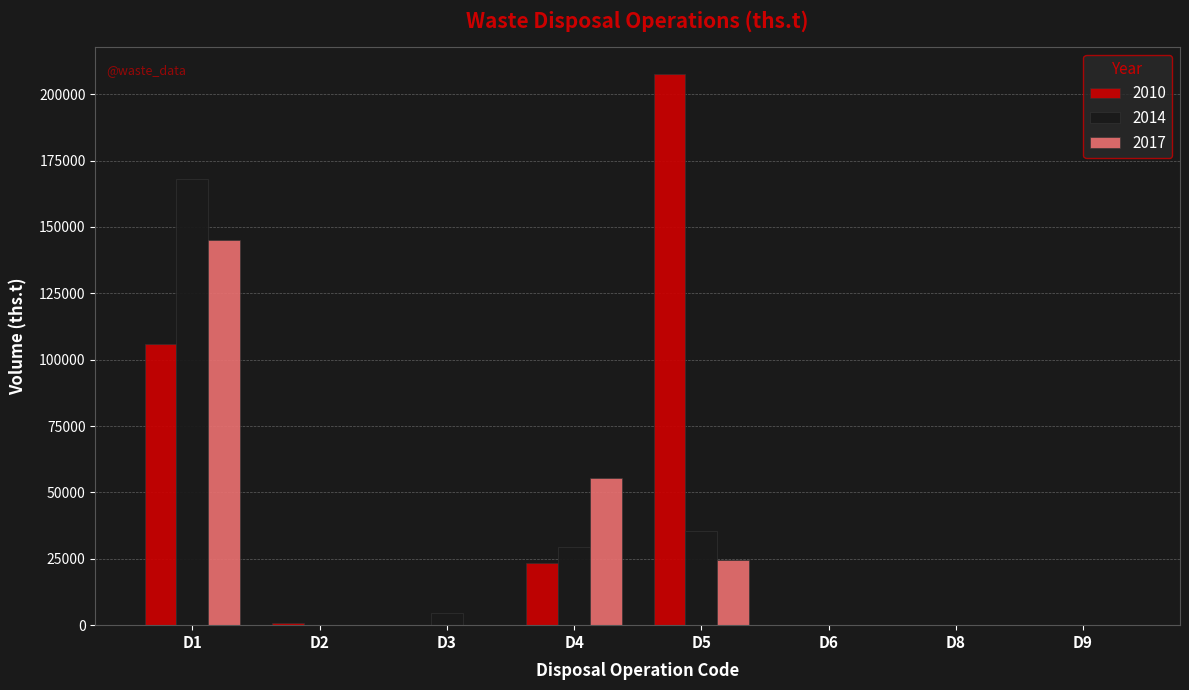

At which label does 2010 first exceed 773?

D1